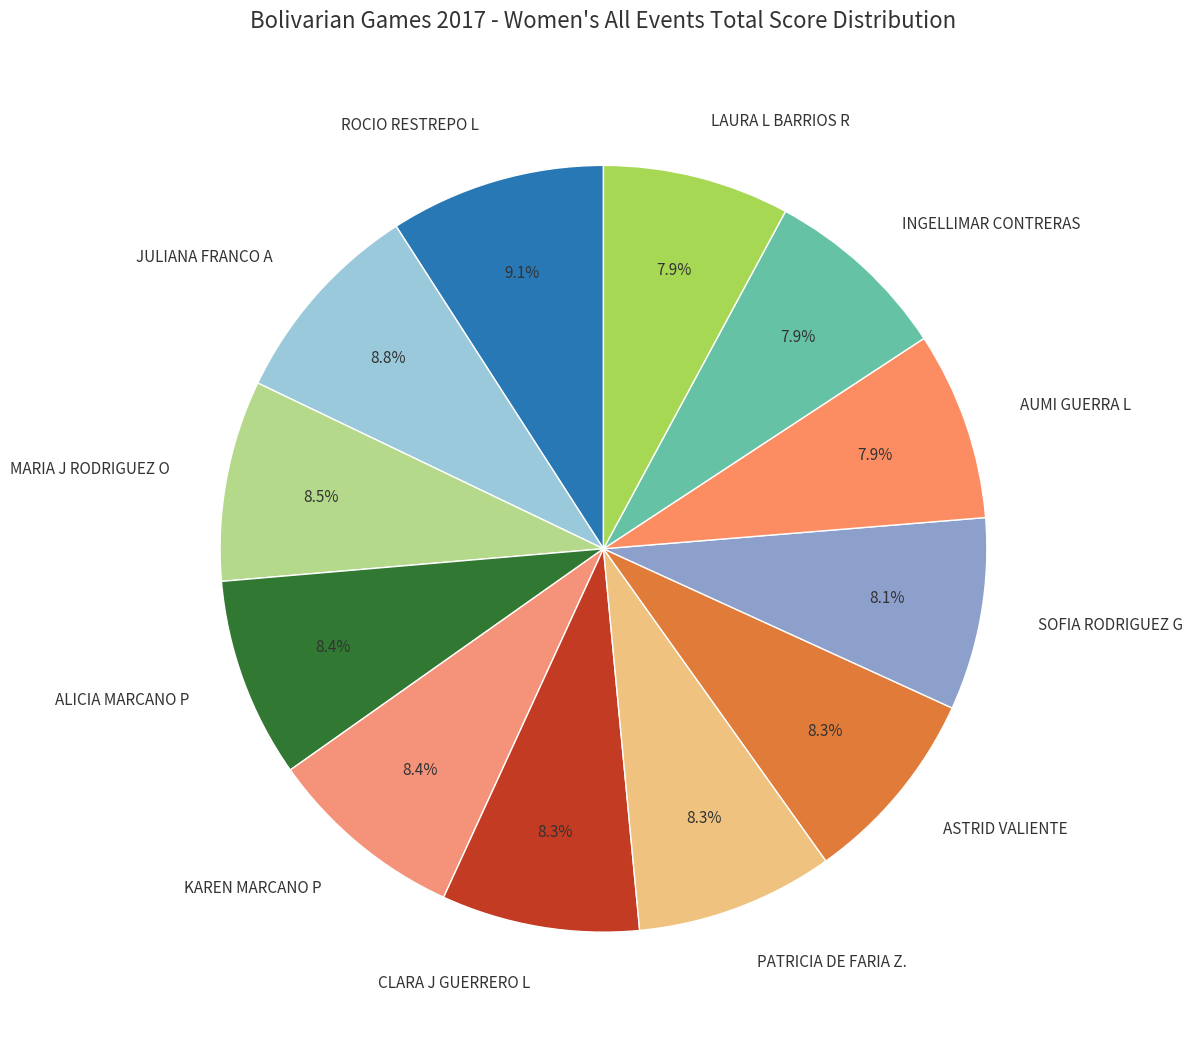

Is it true that CLARA J GUERRERO L is 15% of the pie?

False